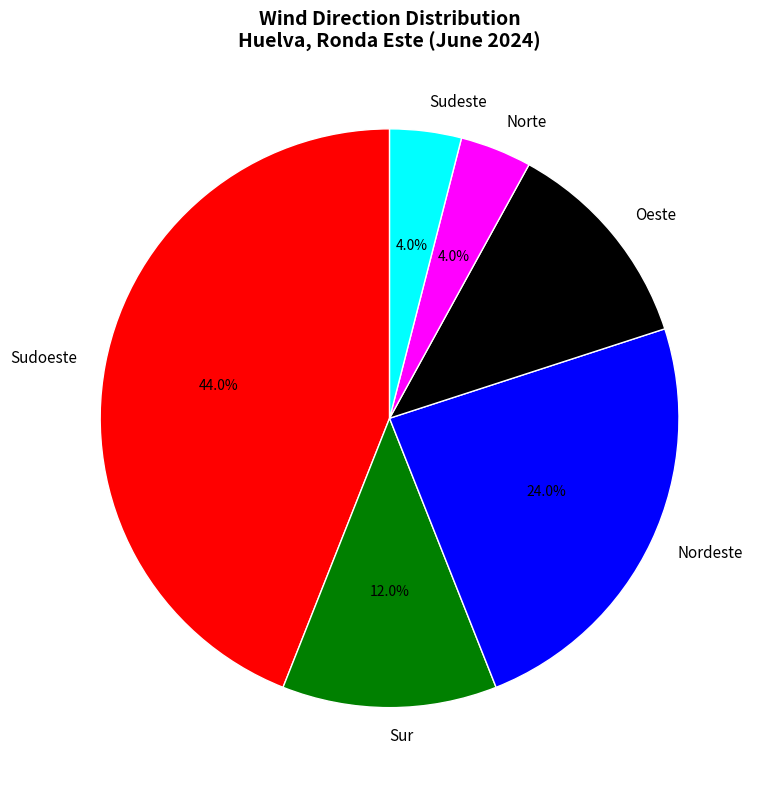

To the nearest percent, what percentage of the pie is Sur?

12%